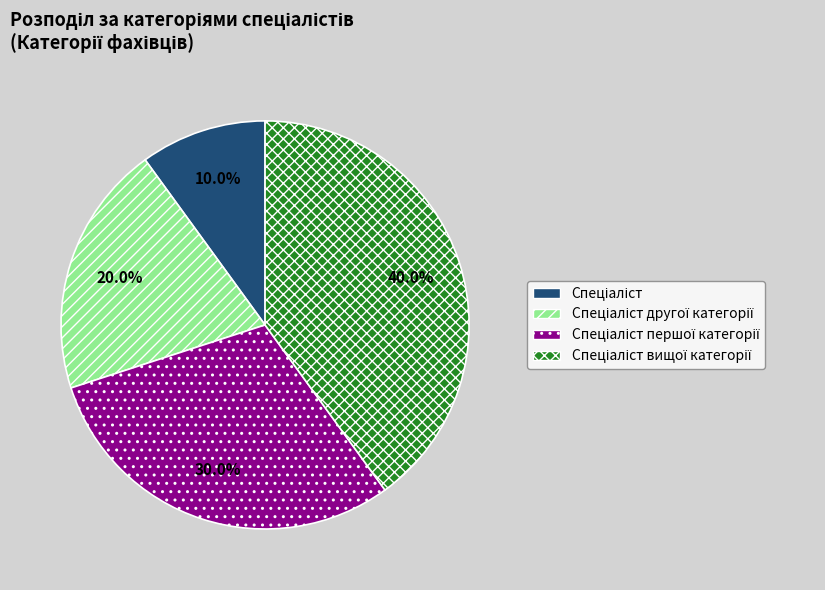

Is there any slice that represents more than half of the pie?

No